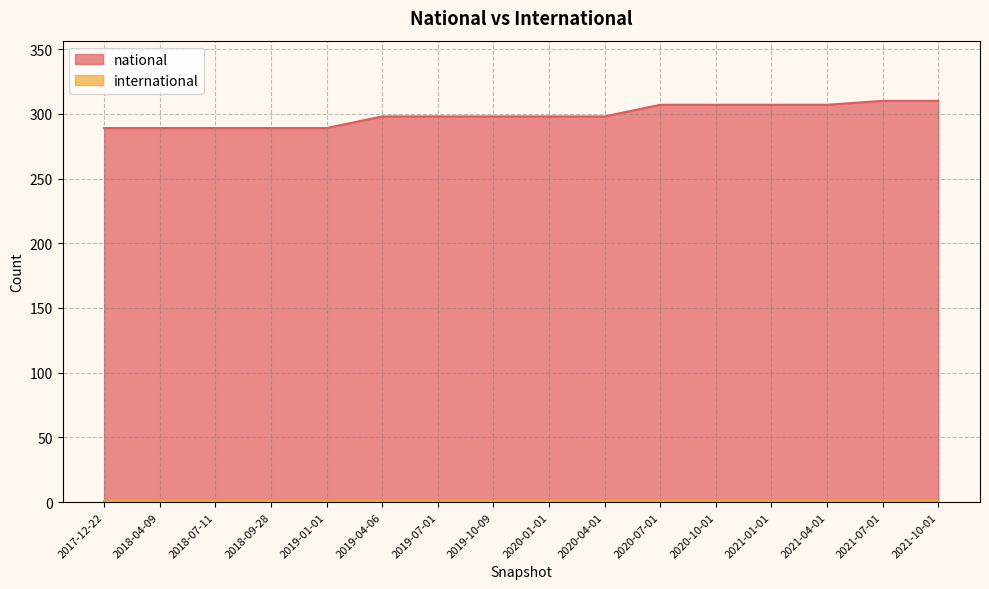

What is the difference between the maximum and minimum values?

21